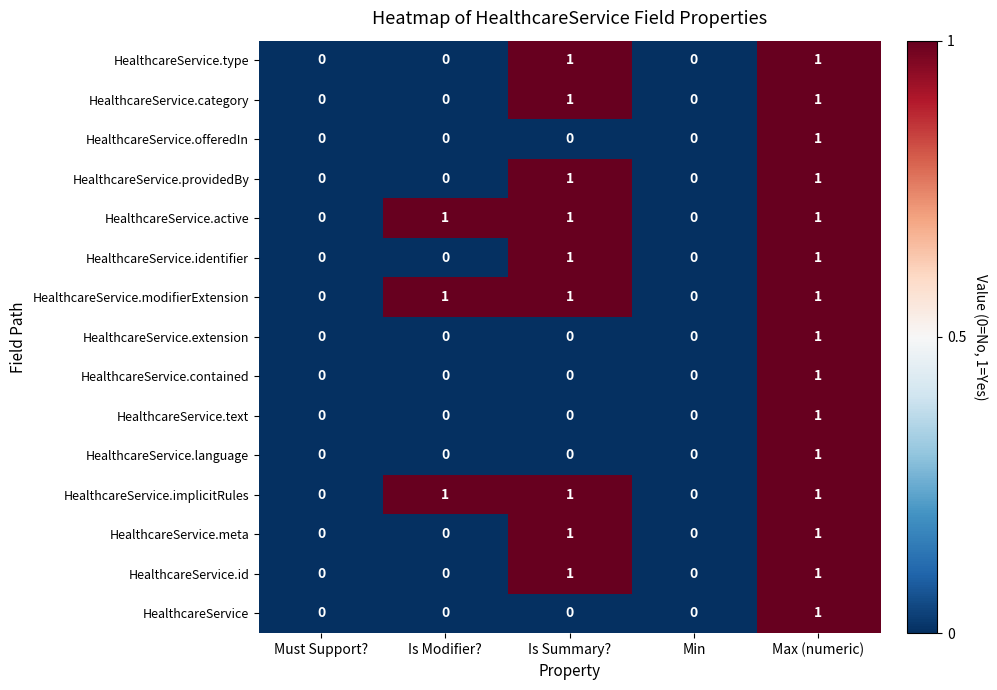

The value of HealthcareService at Min is 0. True or false?

True